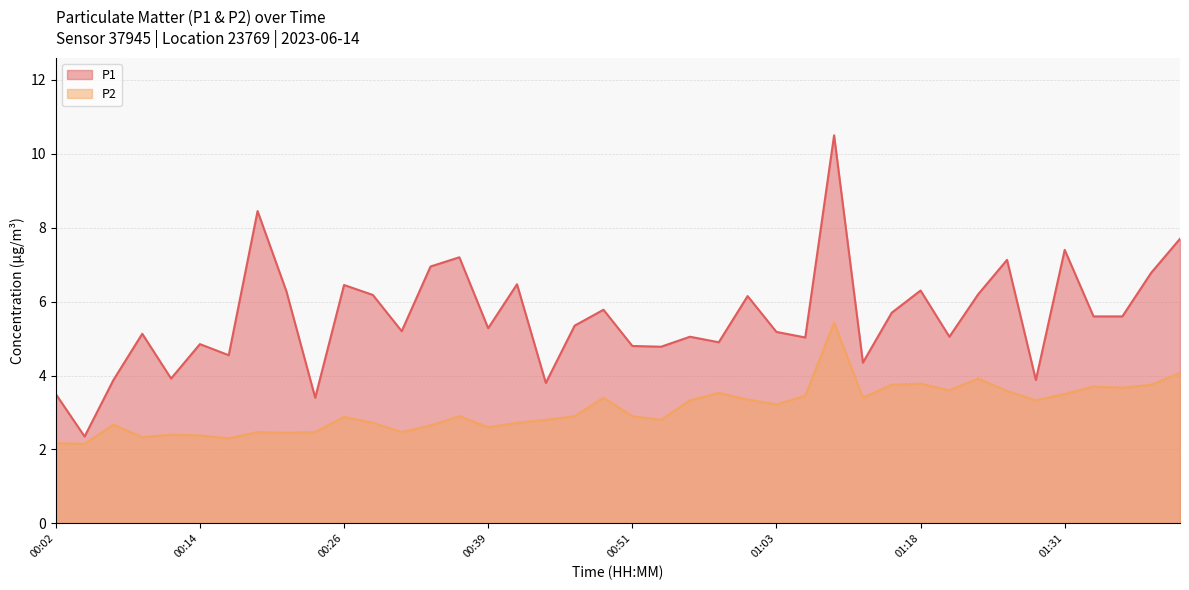

How many values in the P1 series exceed 5?

27